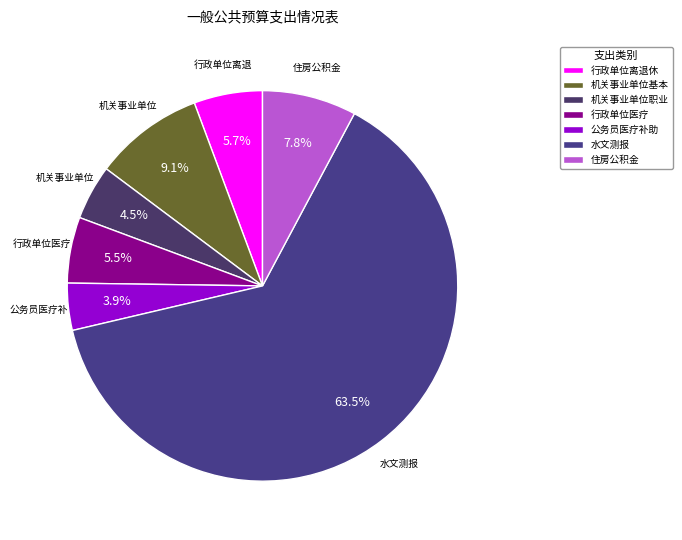

What is the smallest slice in the pie chart?

公务员医疗补助